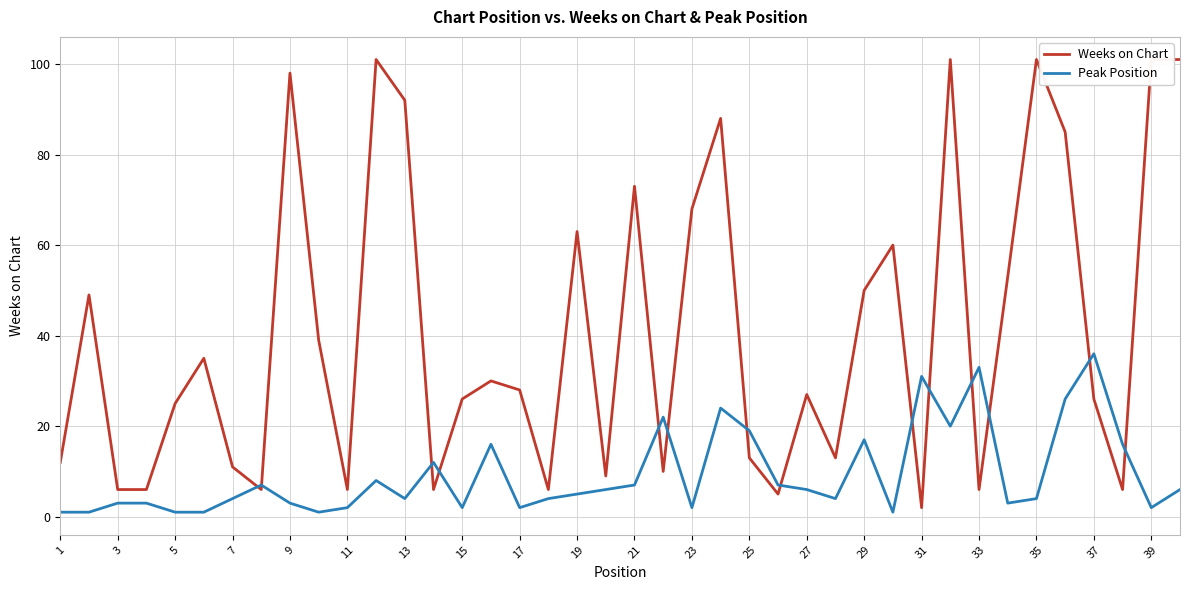

What is the difference between the maximum and minimum values in the Peak Position series?

35